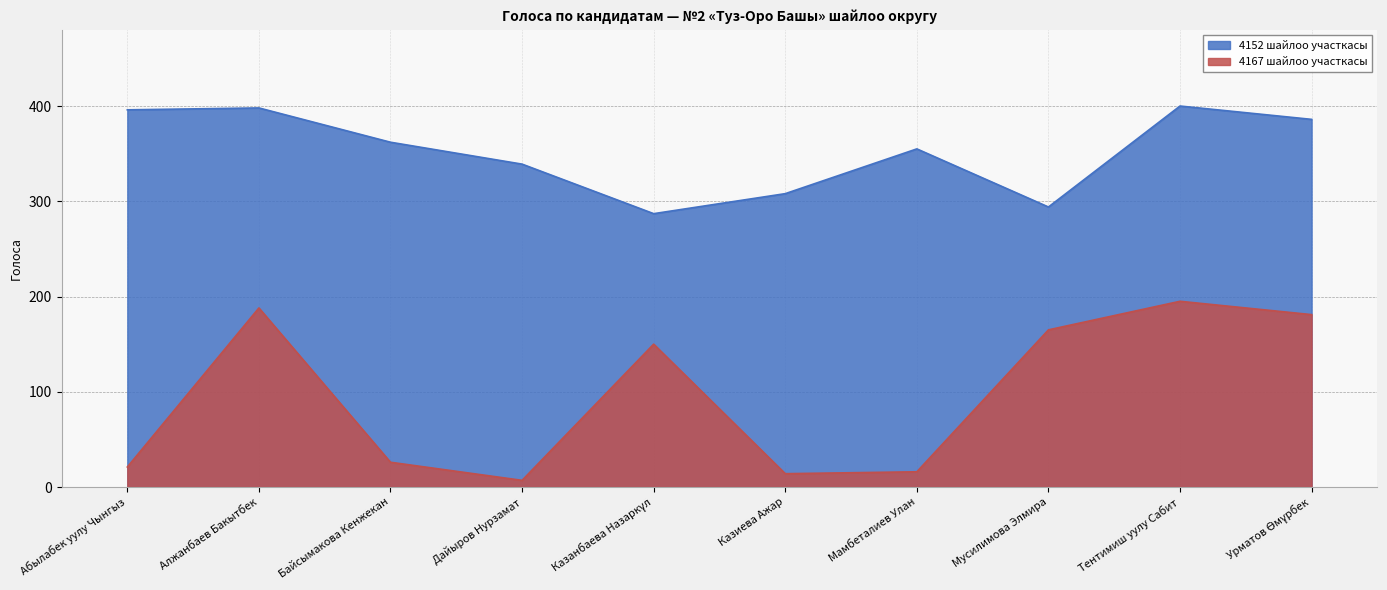

Reading left to right, transcribe all the data shown in this chart.

4152 шайлоо участкасы: Абылабек уулу Чынгыз=396	Алжанбаев Бакытбек=398	Байсымакова Кенжекан=362	Дайыров Нурзамат=339	Казанбаева Назаркүл=287	Казиева Ажар=308	Мамбеталиев Улан=355	Мусилимова Элмира=294	Тентимиш уулу Сабит=400	Урматов Өмүрбек=386
4167 шайлоо участкасы: Абылабек уулу Чынгыз=21	Алжанбаев Бакытбек=188	Байсымакова Кенжекан=26	Дайыров Нурзамат=7	Казанбаева Назаркүл=150	Казиева Ажар=14	Мамбеталиев Улан=16	Мусилимова Элмира=165	Тентимиш уулу Сабит=195	Урматов Өмүрбек=181